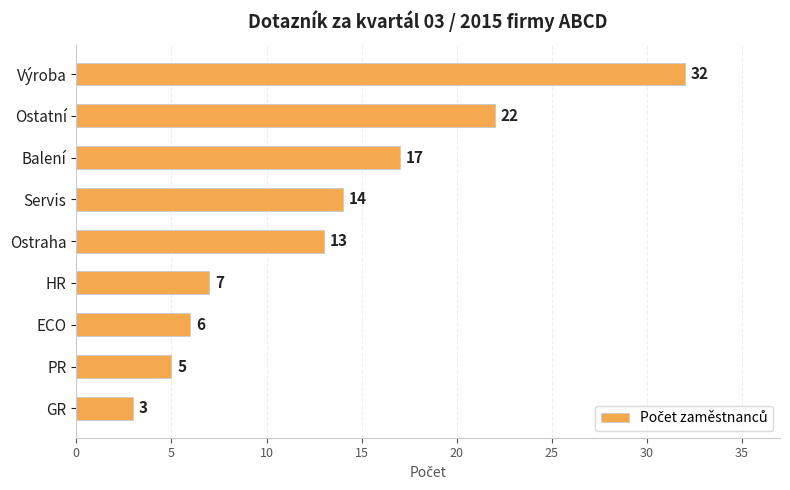

What is the greatest value displayed?

32